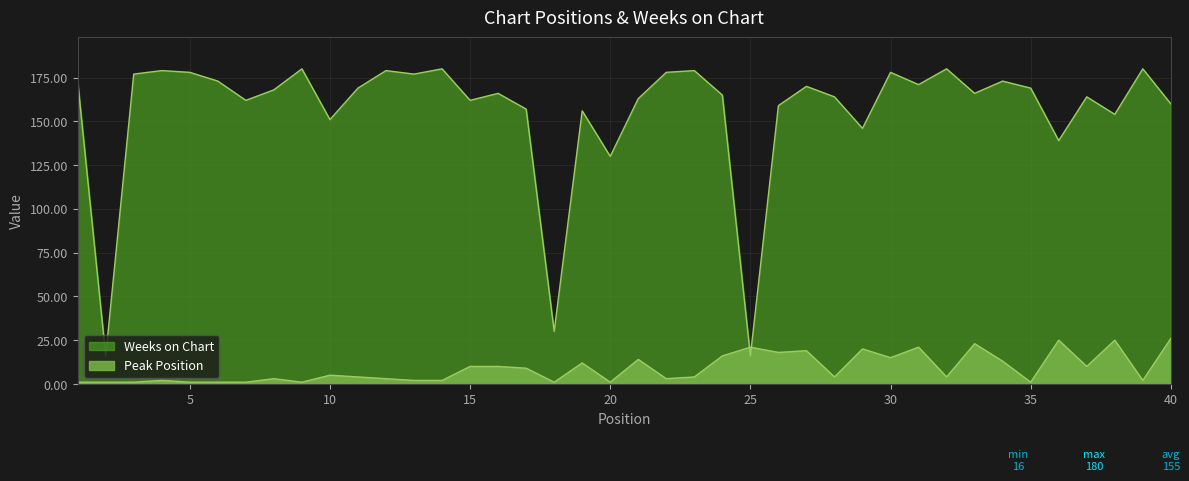

What is the total value across all series at 5?

179